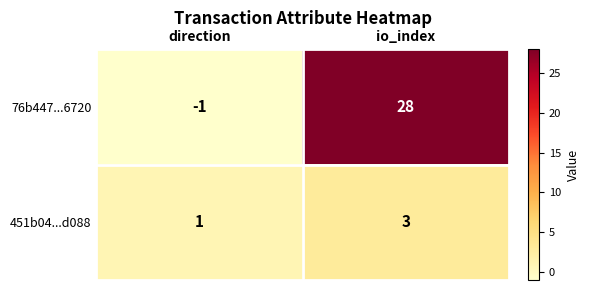

At which category is the sum across all series the highest?

io_index